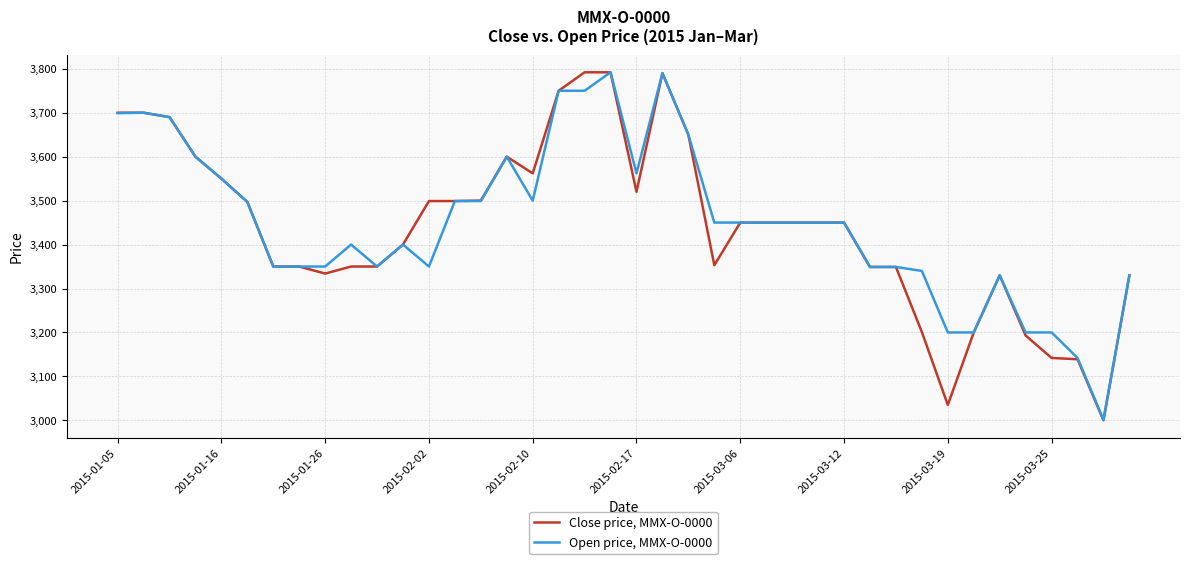

Which series has the widest spread of values?

Close price, MMX-O-0000